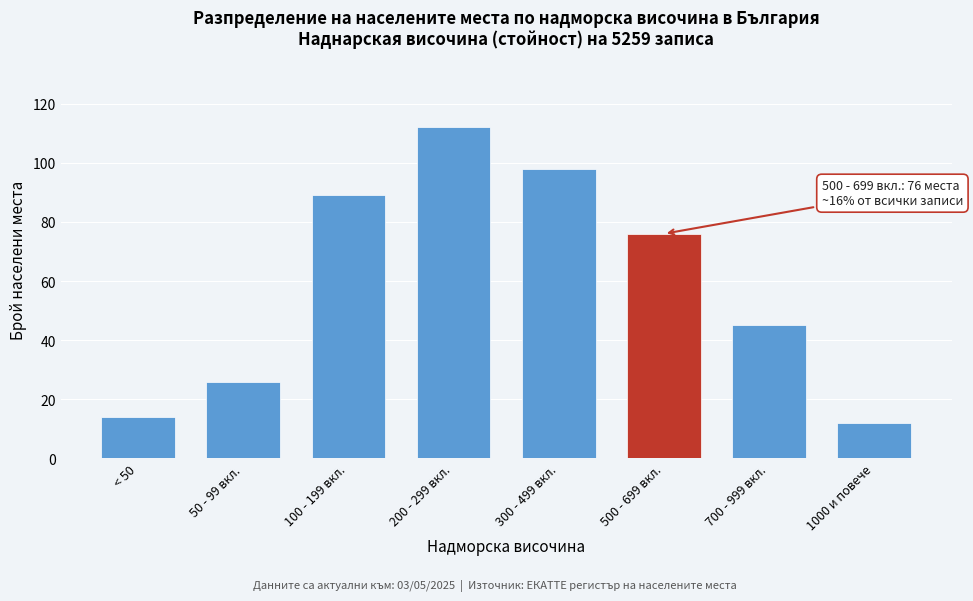

Reading left to right, transcribe all the data shown in this chart.

14	26	89	112	98	76	45	12